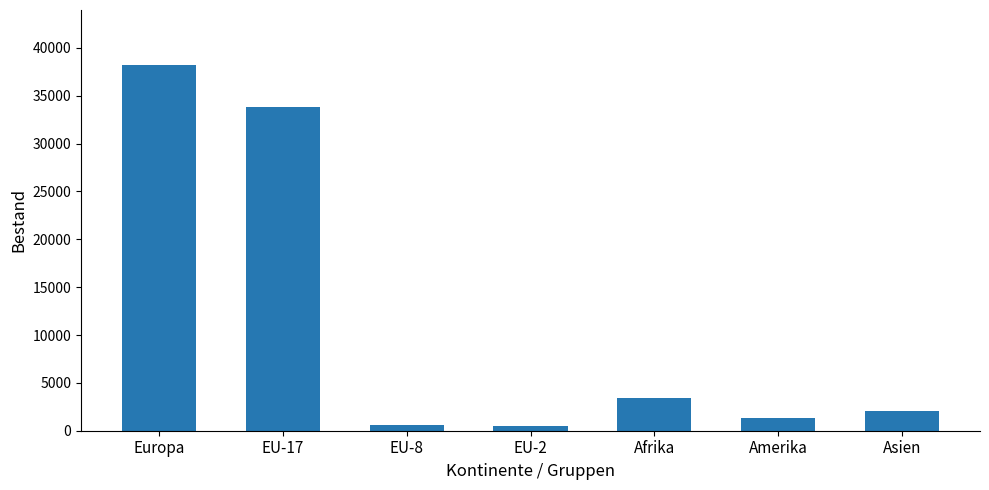

Which label corresponds to the largest value in the chart?

Europa